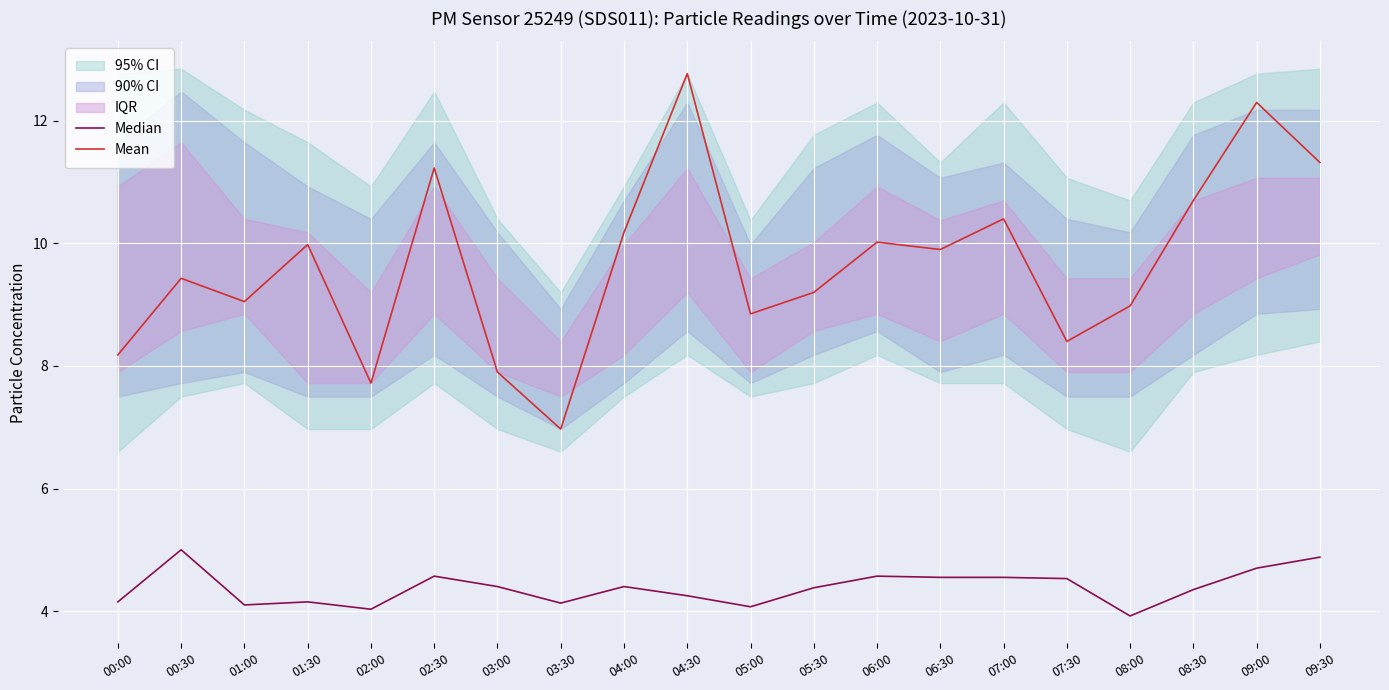

Is it true that Mean equals 9.4 at 00:30?

True